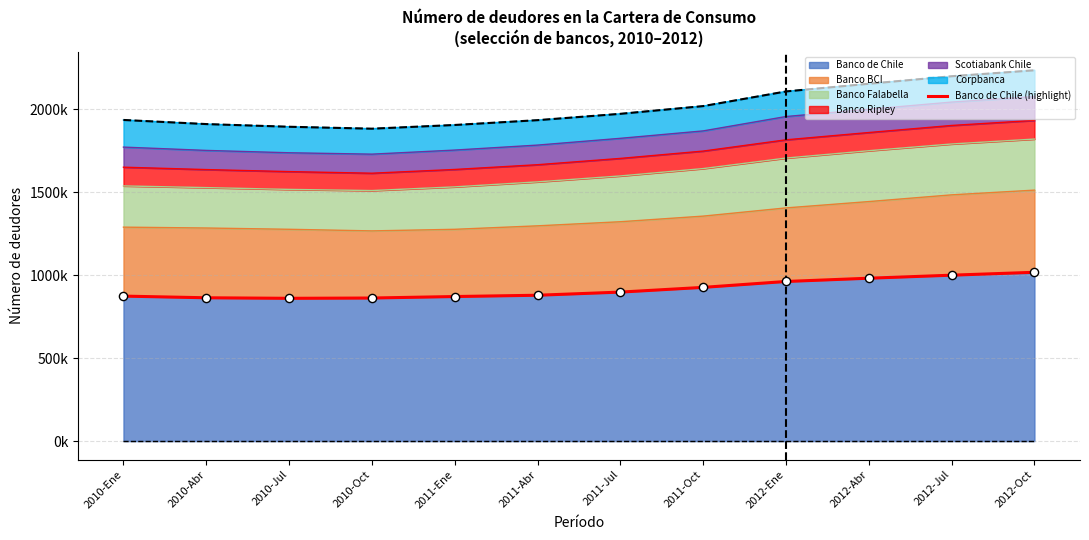

Approximately how many times larger is the value at 2011-Oct compared to 2012-Ene?

1.0